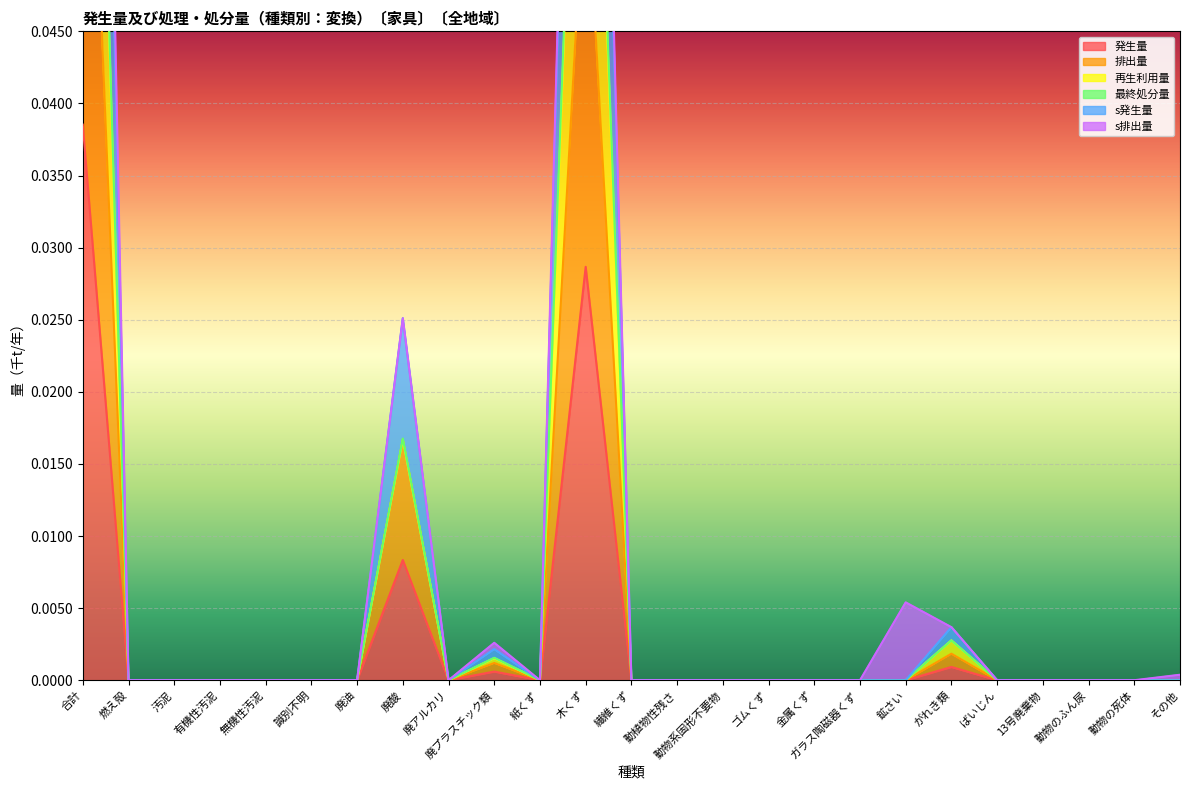

Which series has the widest spread of values?

s発生量